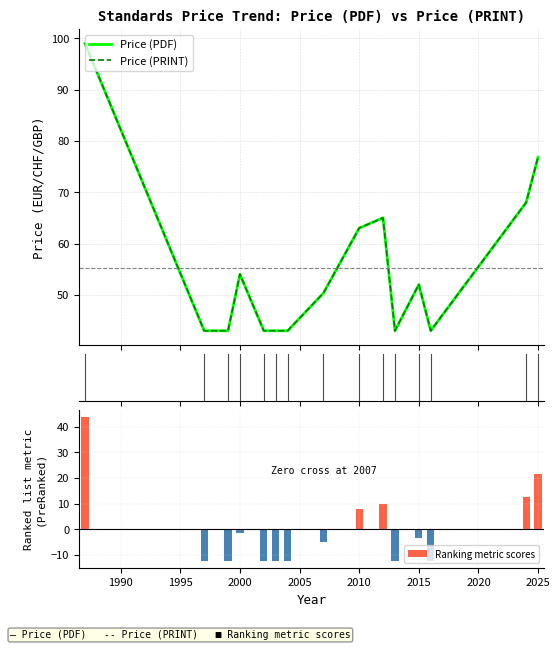

What is the highest value of the Ranking metric scores series?

43.7